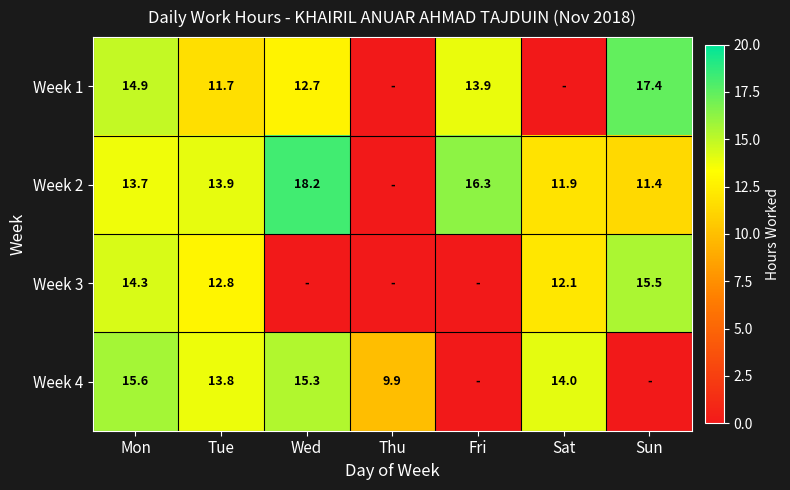

Rank the series at Tue from lowest to highest value.

Week 1, Week 3, Week 4, Week 2